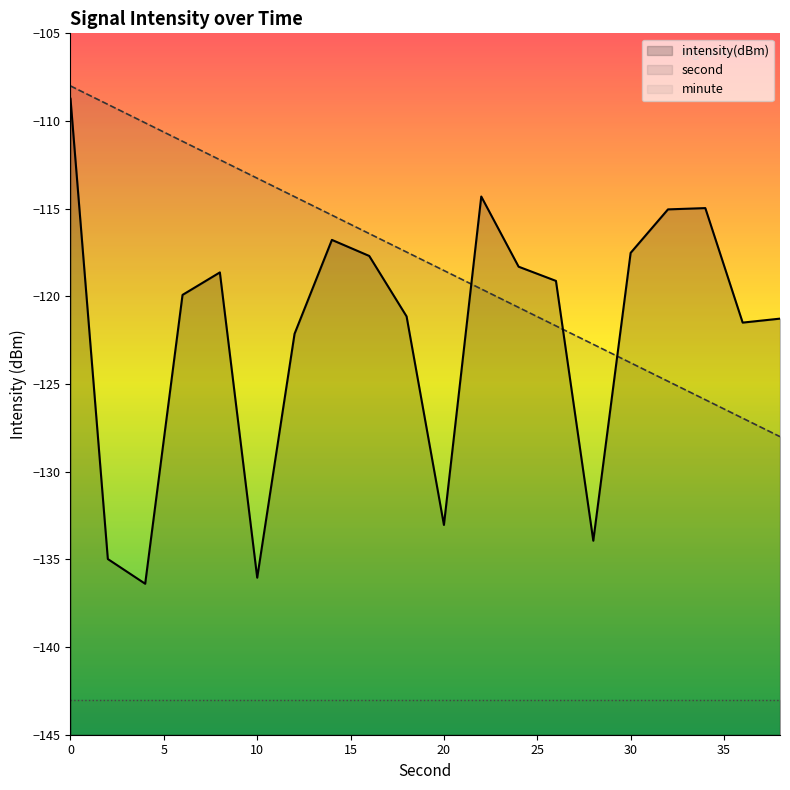

Which series has the largest total across all categories?

second